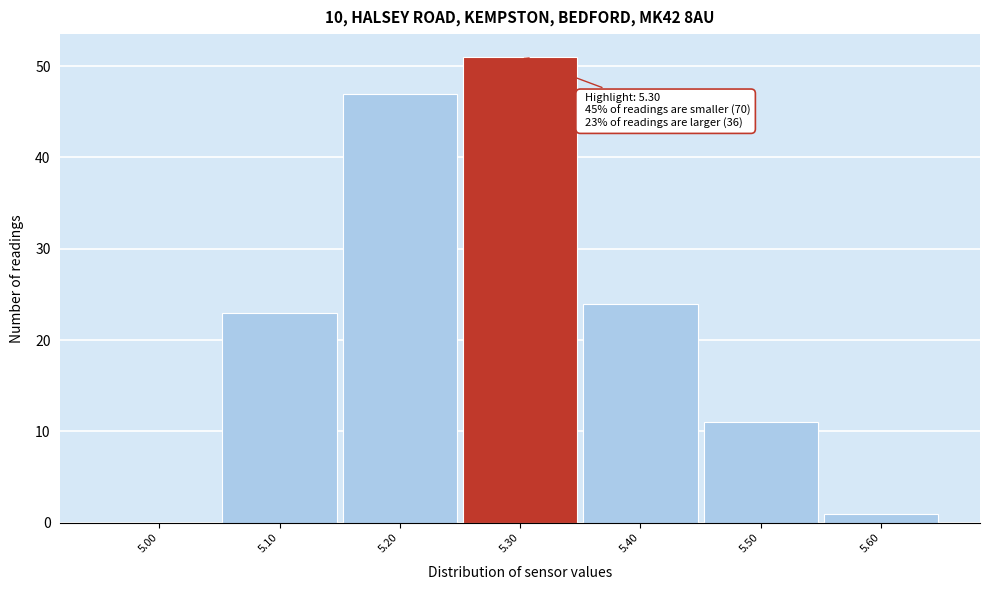

Which range on the x-axis has the tallest bar?

5.25 to 5.35